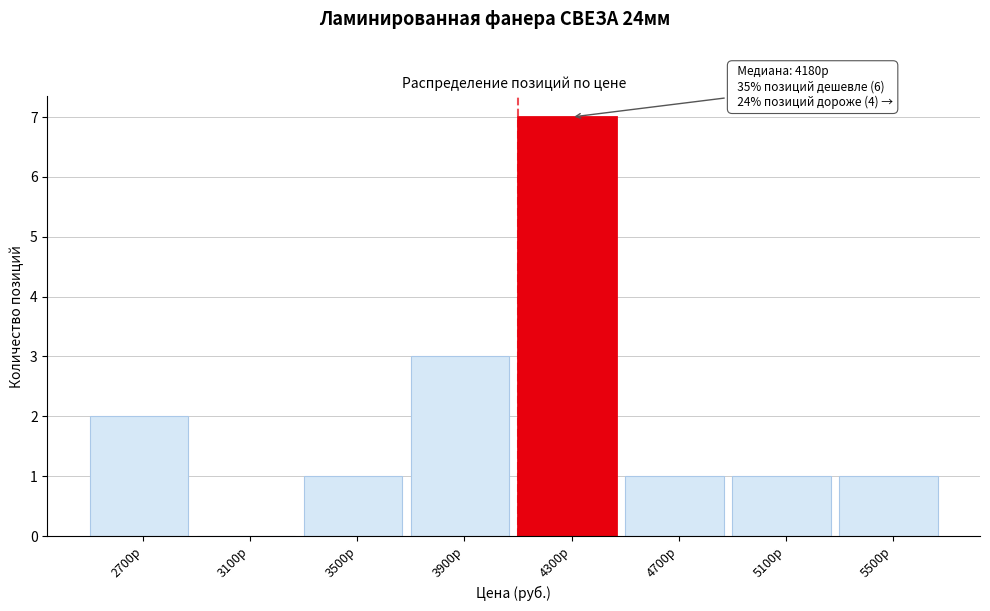

Over which range of the x-axis is the bar tallest?

4100 to 4500